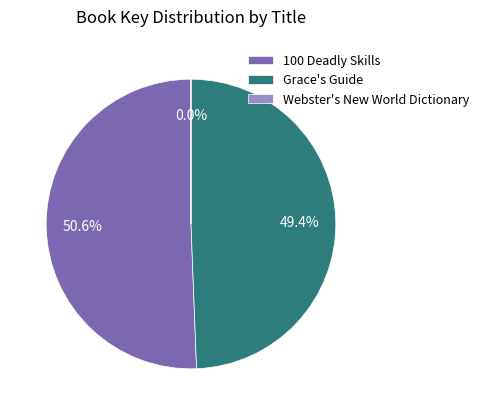

What is the total percentage of 100 Deadly Skills and Grace's Guide?

100.0%